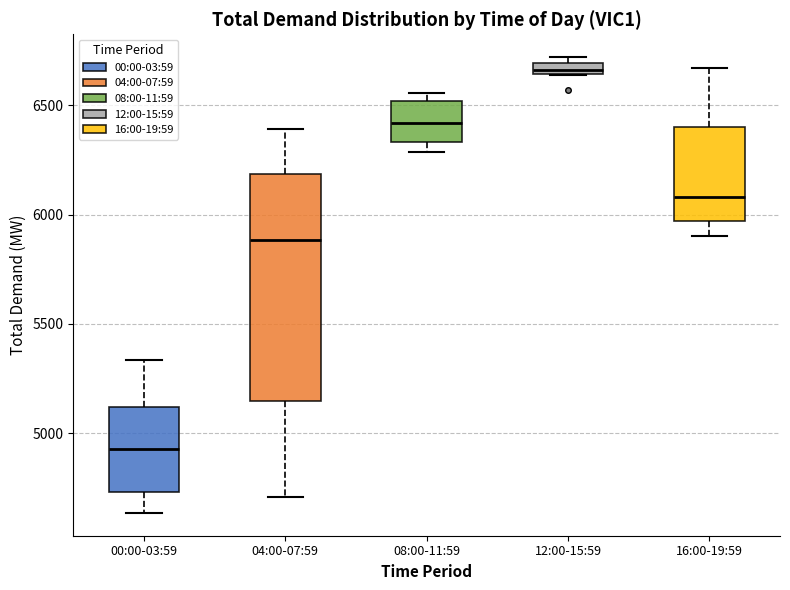

Which box's median line is the lowest?

00:00-03:59